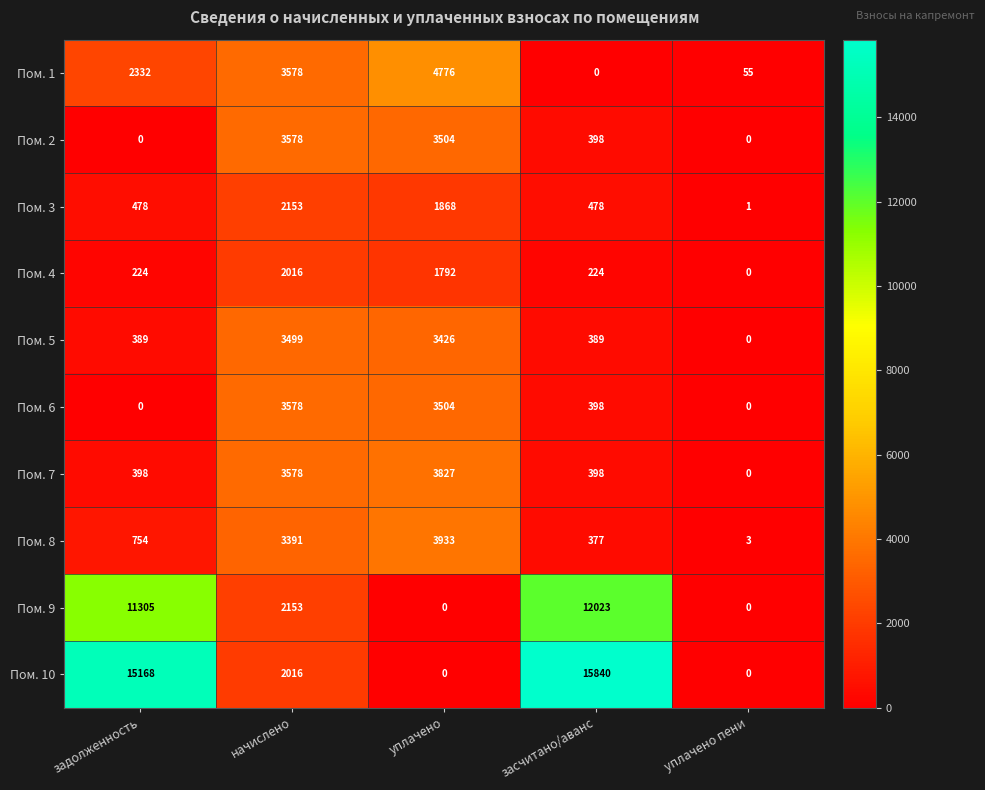

Which category has the highest value across all series?

засчитано/аванс